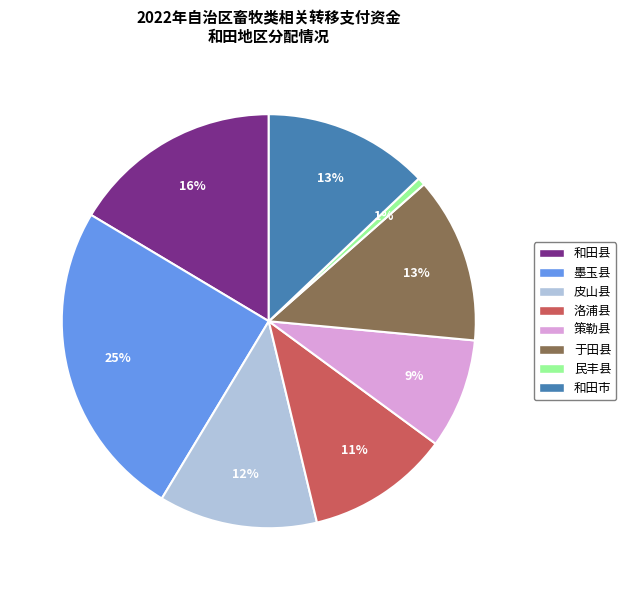

Is there any slice that represents more than half of the pie?

No